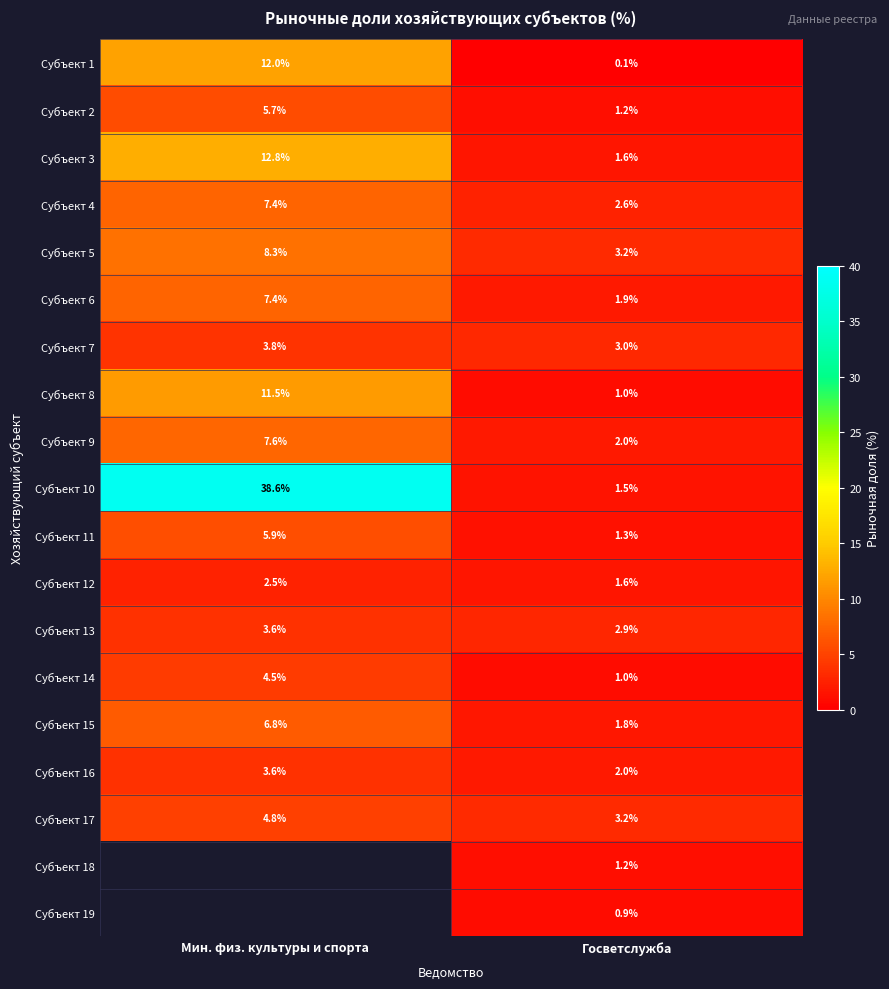

What is the difference between the Субъект 13 values at Мин. физ. культуры и спорта and Госветслужба?

0.7